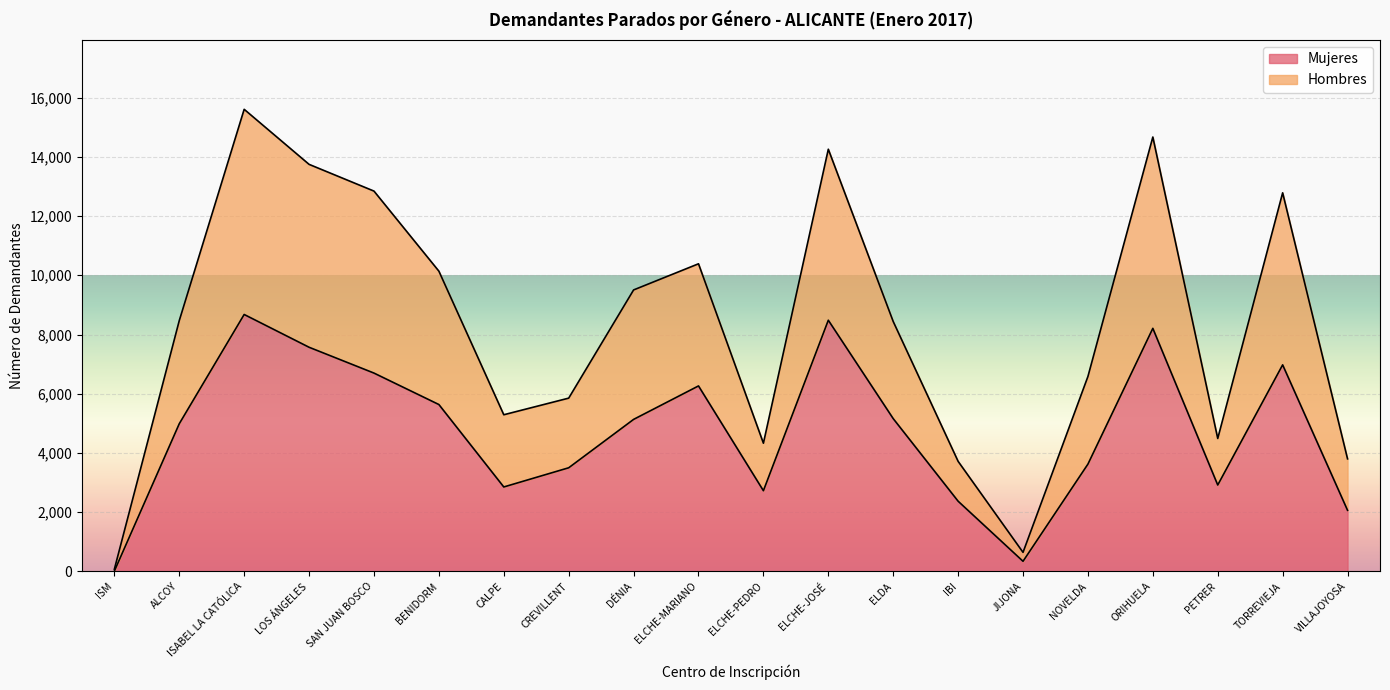

What is the sum of the Mujeres values at BENIDORM and ELDA?

10794